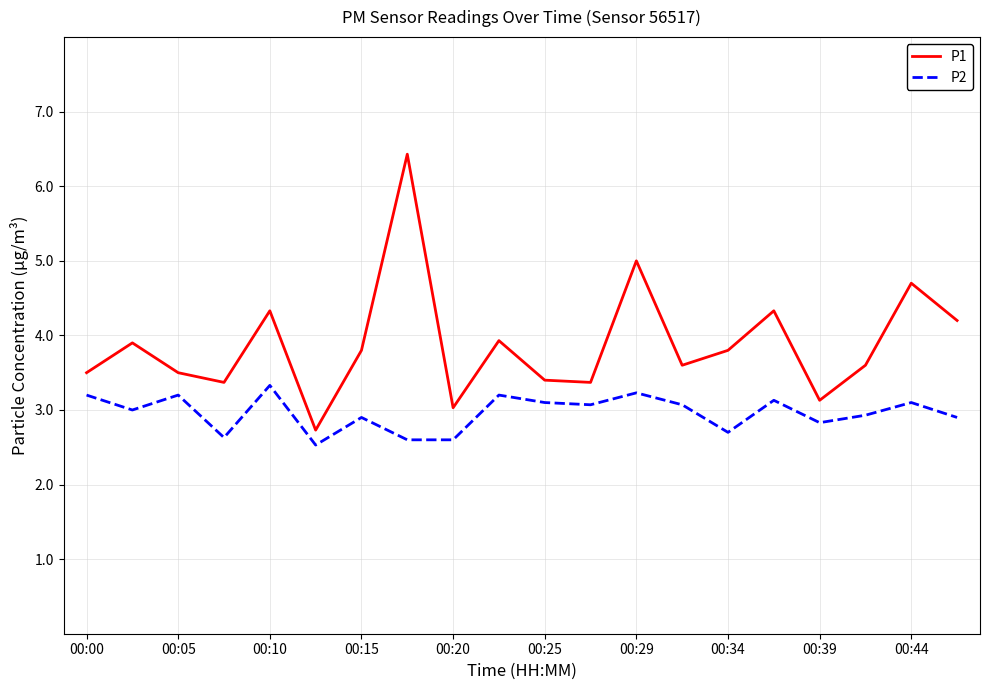

Is this an area chart (filled region under the line)?

No